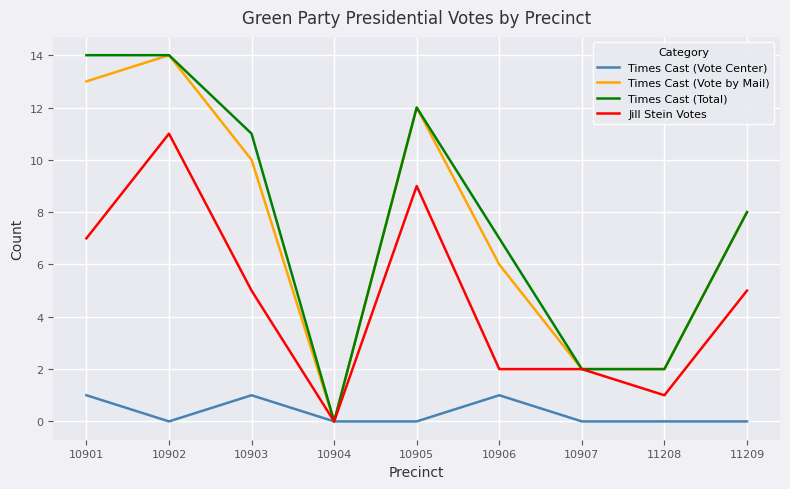

What is the difference between the maximum and minimum values in the Times Cast (Total) series?

14